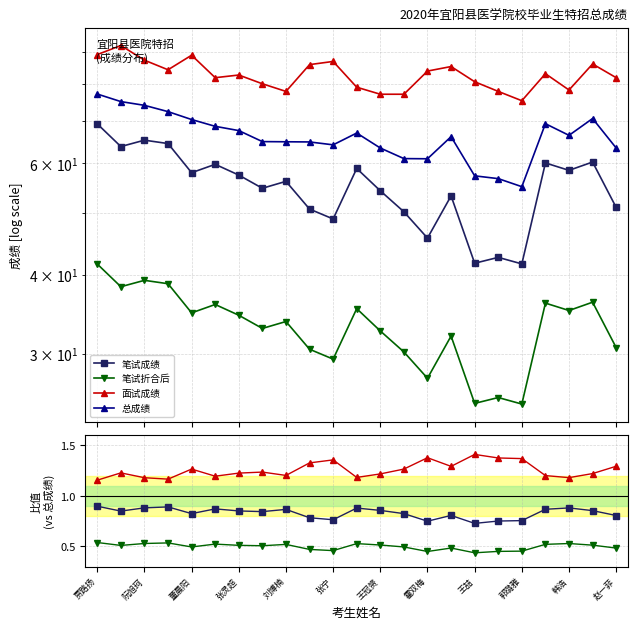

What is the difference between the 总成绩 values at 韩浩 and 13?

3.1